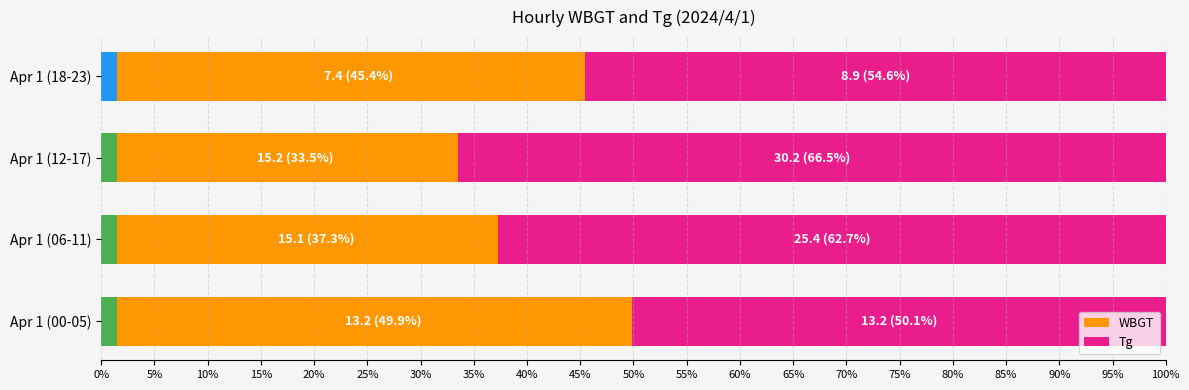

How many bars are there in each group?

2